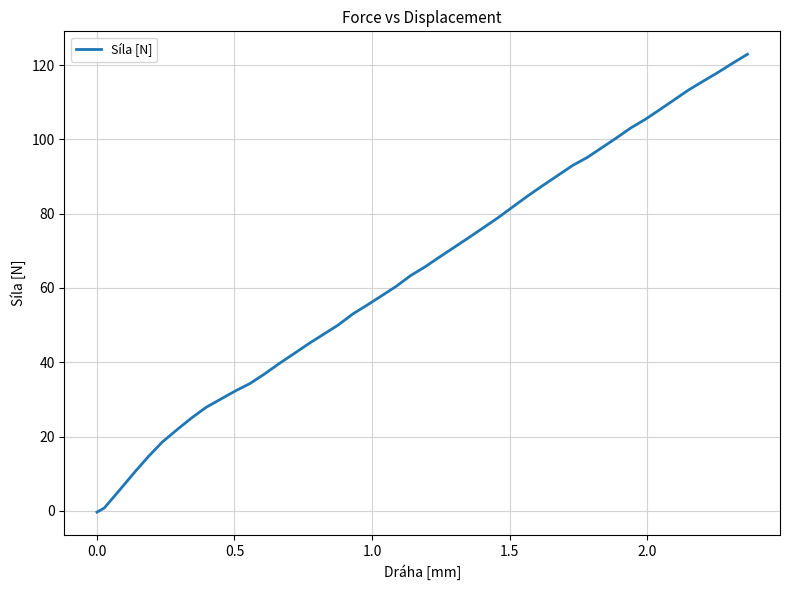

What is the maximum value shown in the chart?

122.9